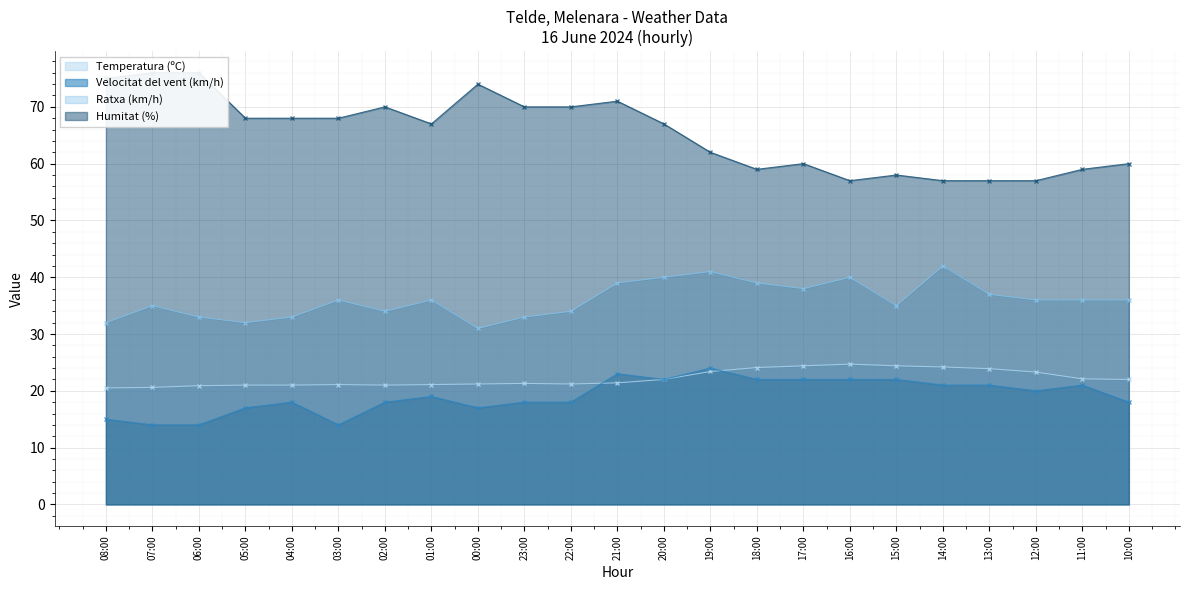

Which category has the highest value across all series?

07:00